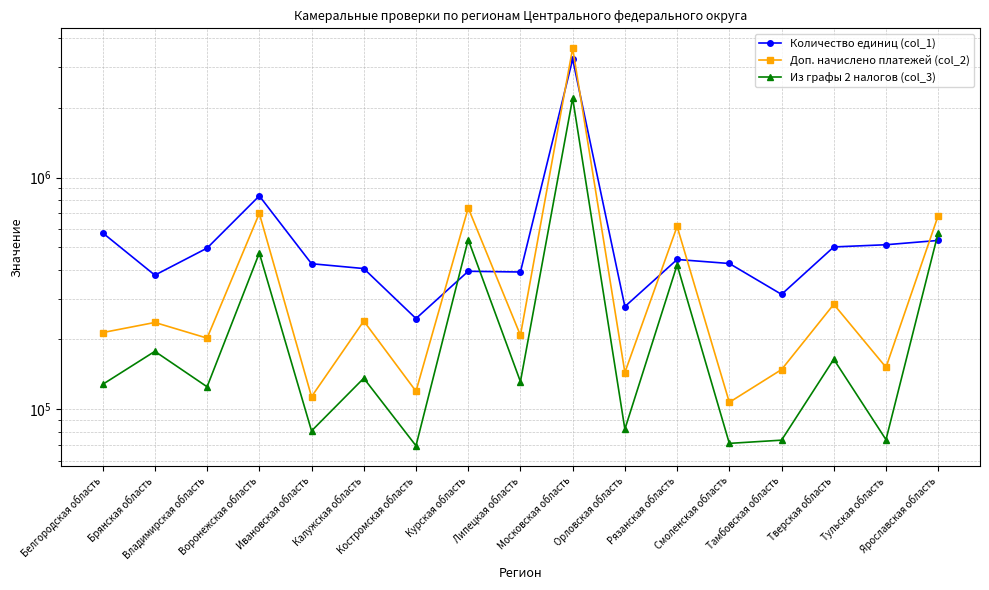

Does the chart display data point markers on the line(s)?

Yes